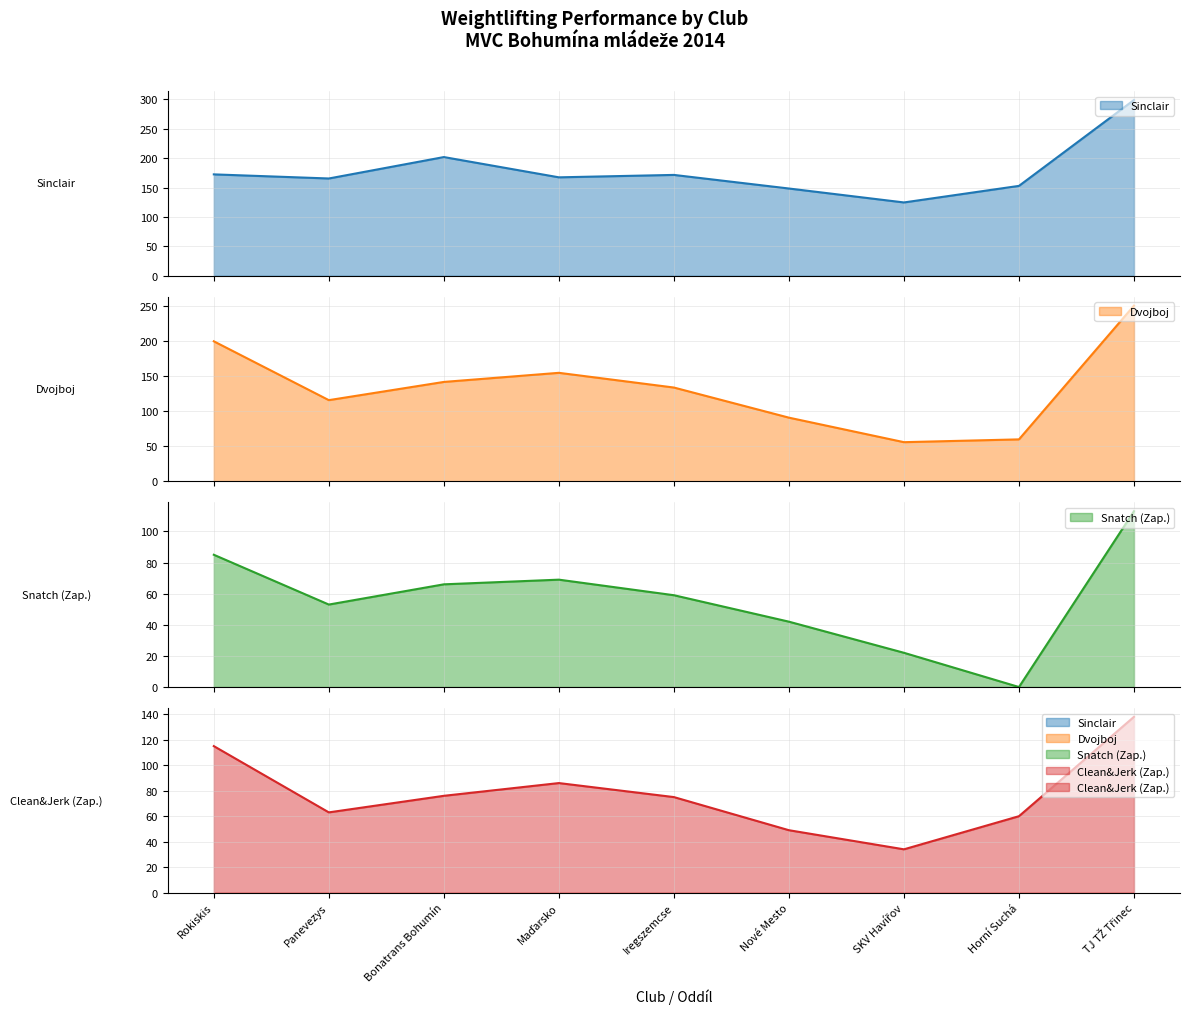

Reading left to right, list all the values displayed in this chart.

Sinclair: 172.5	165.5	201.9	167.5	171.6	148.4	124.7	152.9	299.1
Dvojboj: 200.0	116.0	142.0	155.0	134.0	91.0	56.0	60.0	251.0
Snatch (Zap.): 85.0	53.0	66.0	69.0	59.0	42.0	22.0	0.0	113.0
Clean&Jerk (Zap.): 115.0	63.0	76.0	86.0	75.0	49.0	34.0	60.0	138.0